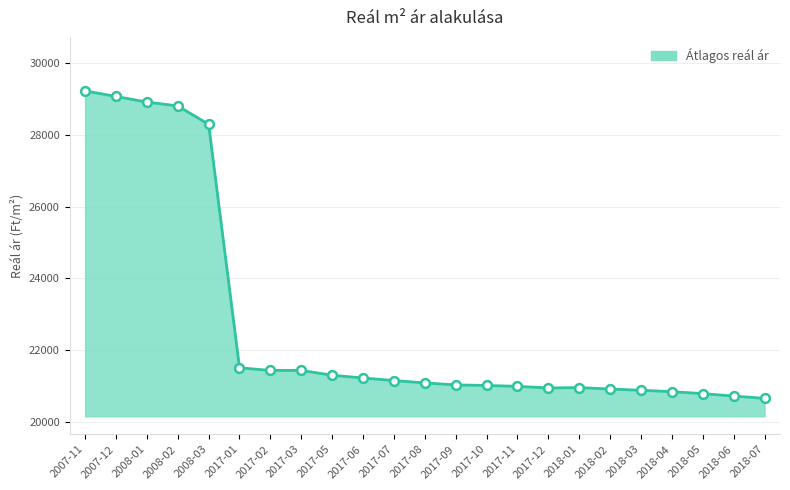

What is the ratio of the value at 2018-03 to the value at 2018-07?

1.0